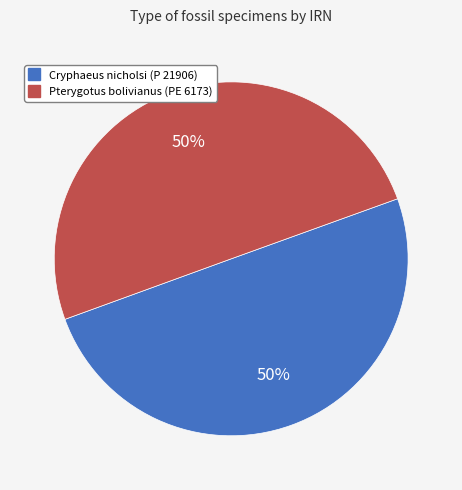

To the nearest percent, what is the average slice percentage?

50%